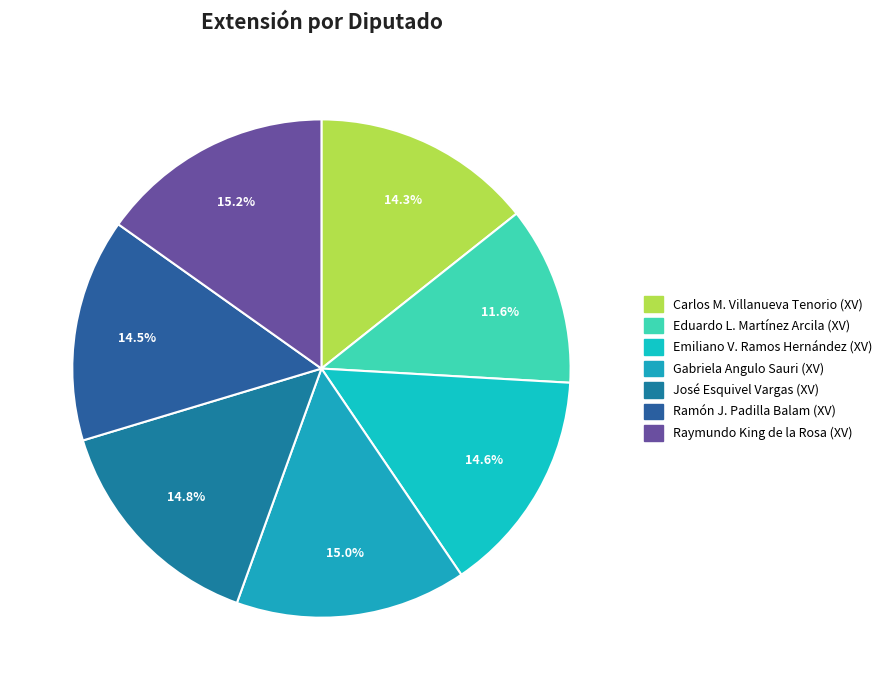

Count the number of slices in the pie.

7